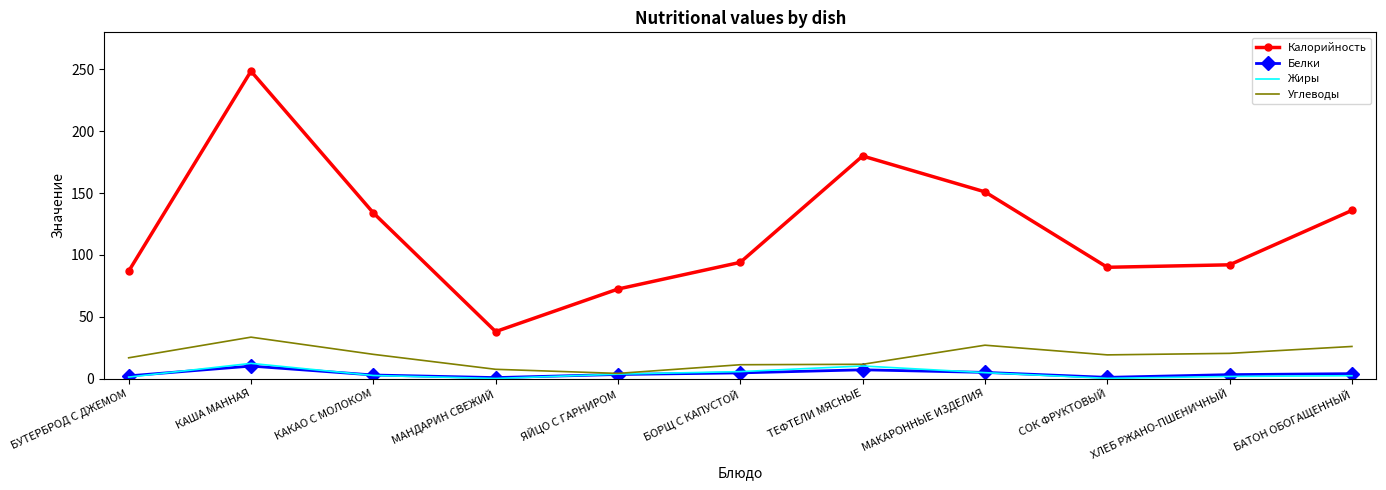

In Углеводы, how many points are lower than both neighbors (excluding endpoints)?

2